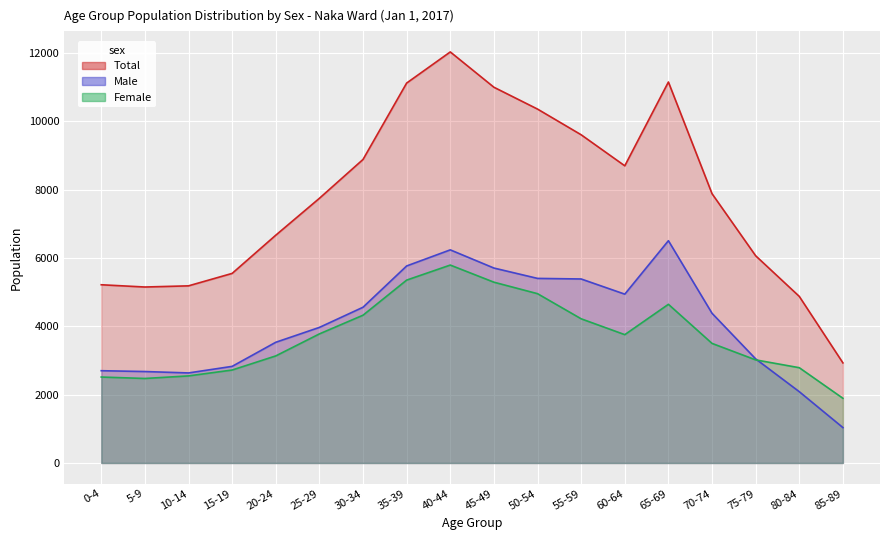

At which category does Total reach its first local peak?

40-44